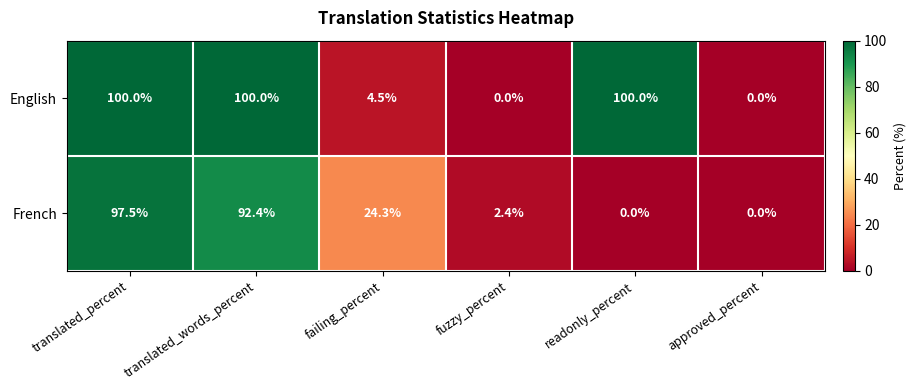

How many distinct data groups are displayed?

2